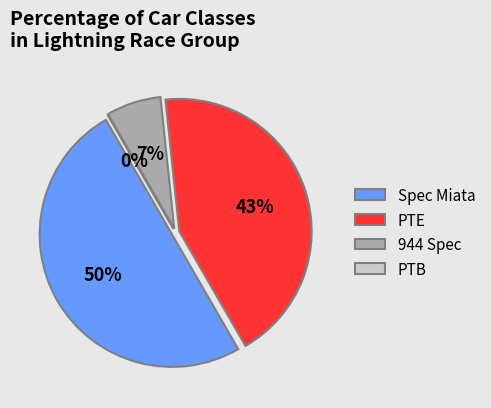

Which category has the biggest portion of the pie?

Spec Miata